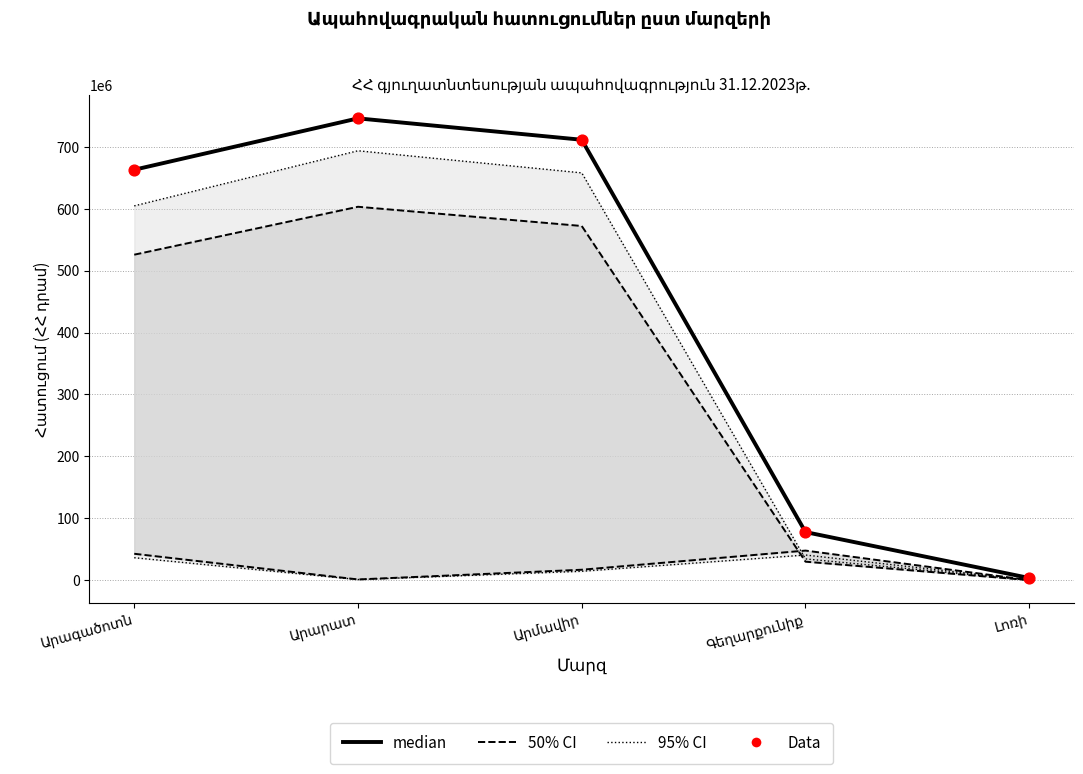

Which series contains the highest Y value?

Ընդամենը (median)